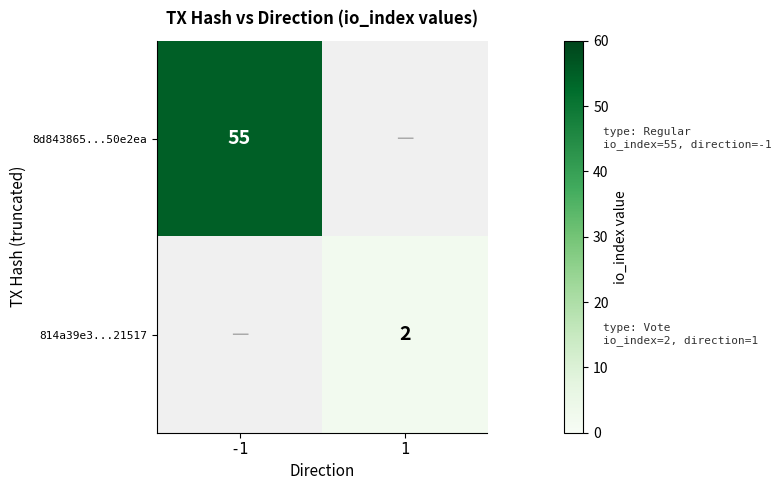

Is it true that 8d843865...50e2ea equals 37 at -1?

False